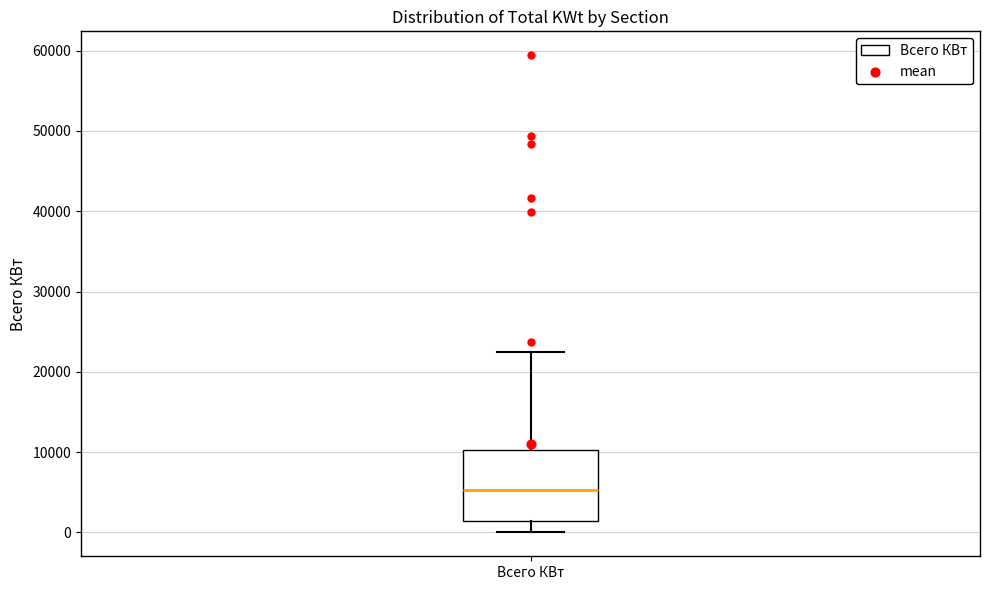

Read this box plot against the y-axis: the position of the median line, the range covered by the box, and the ends of both whiskers. The values are not printed on the chart, so give them approximately, as read against the axis.

median 5000, box 1000 to 10000, whiskers 0 to 22000